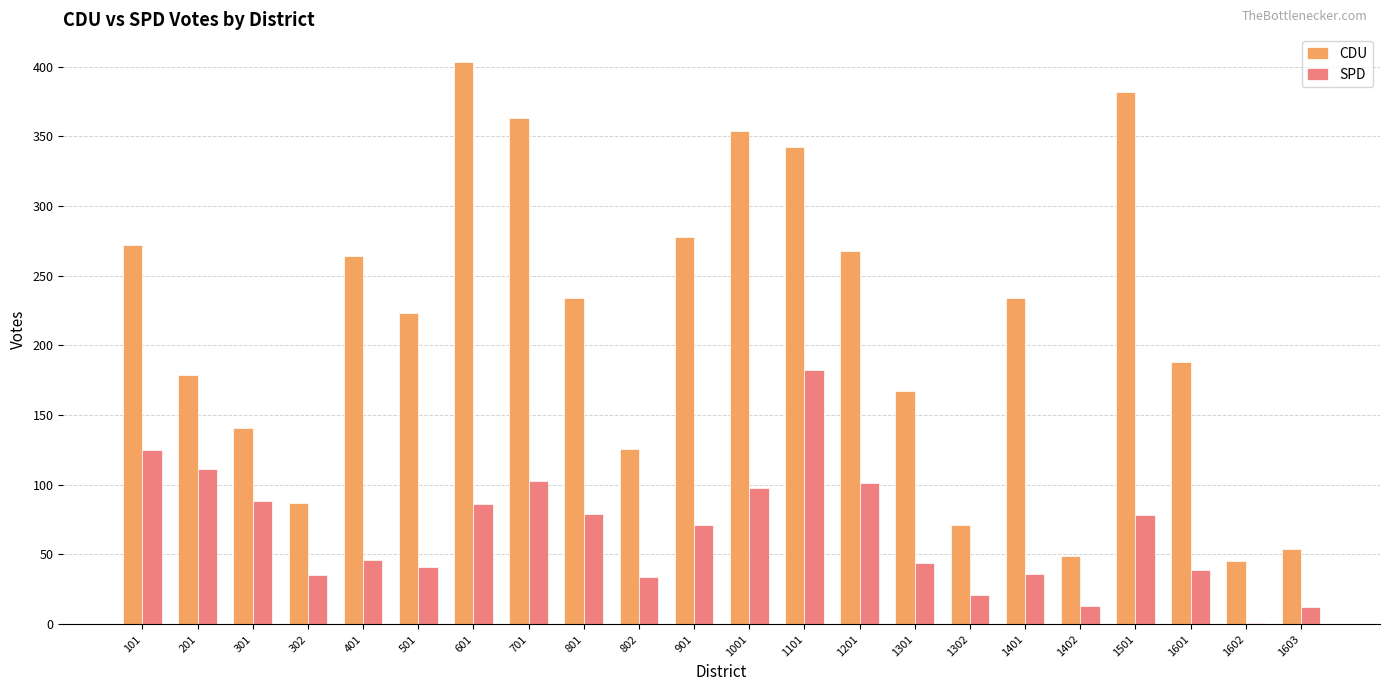

What is the average value of the SPD series?

66